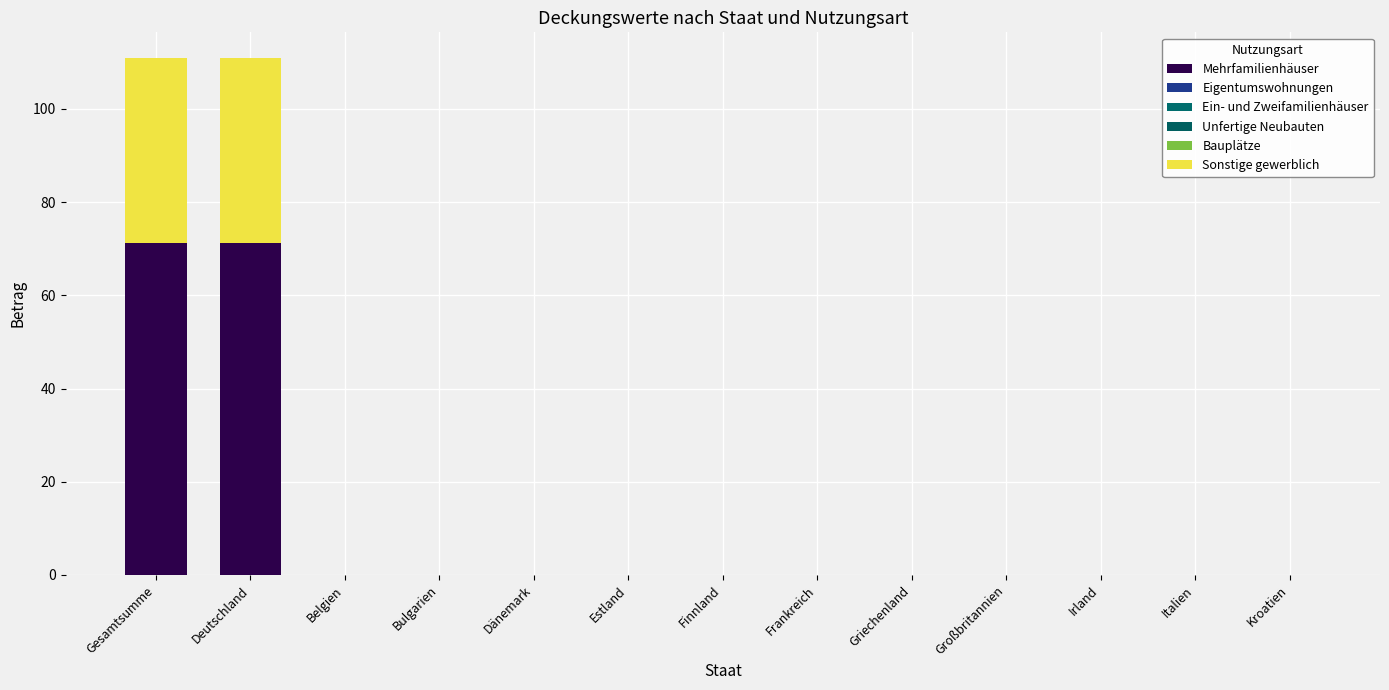

How many data points does each series have?

13